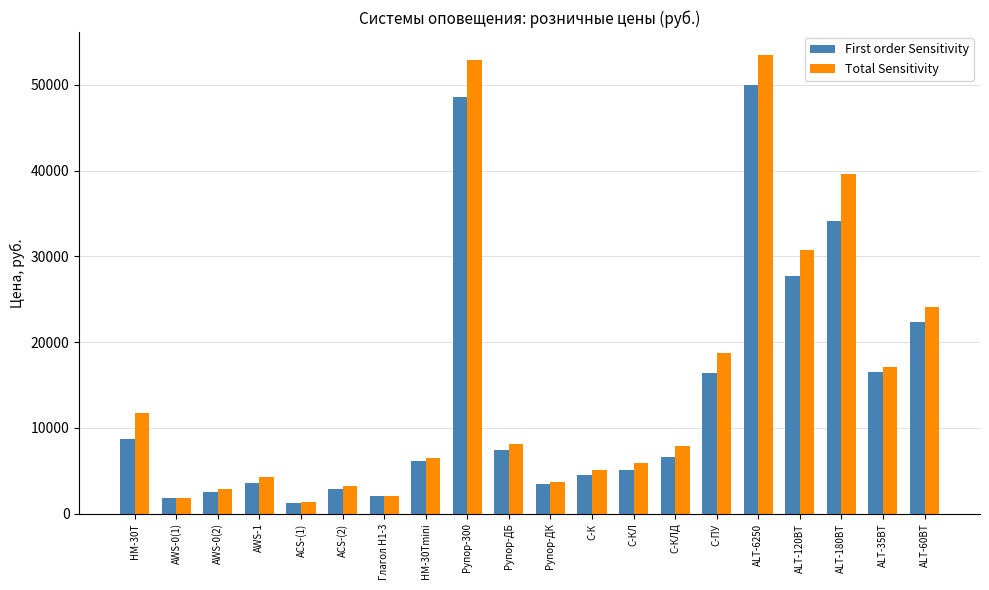

What is the value of the Total Sensitivity bar at the 12th from the left?

5085.0